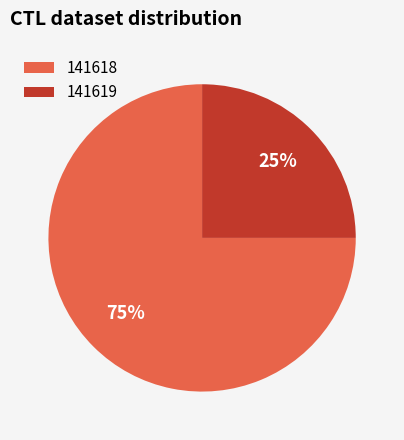

What is the smallest slice in the pie chart?

141619